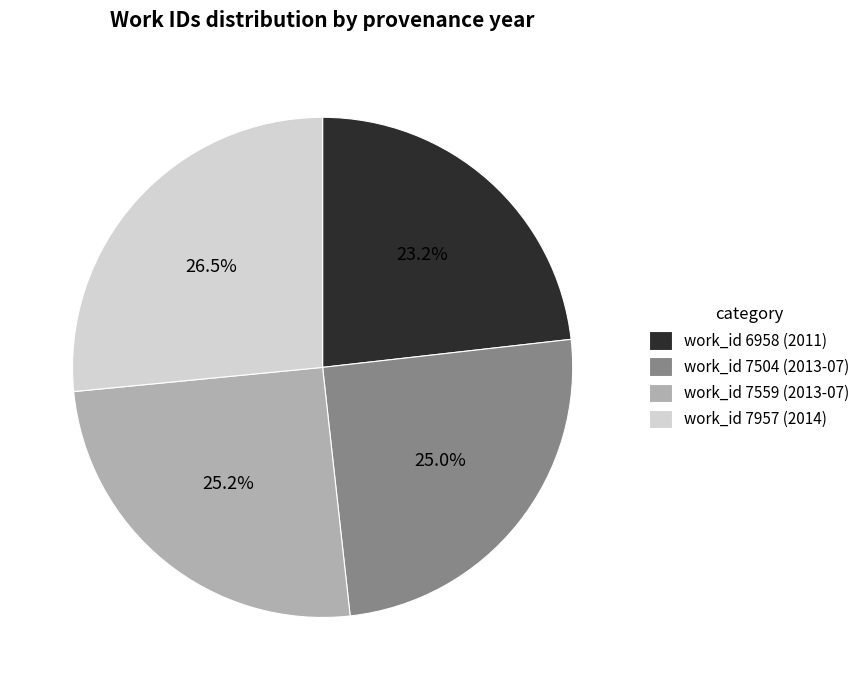

What is the smallest slice in the pie chart?

work_id 6958 (2011)